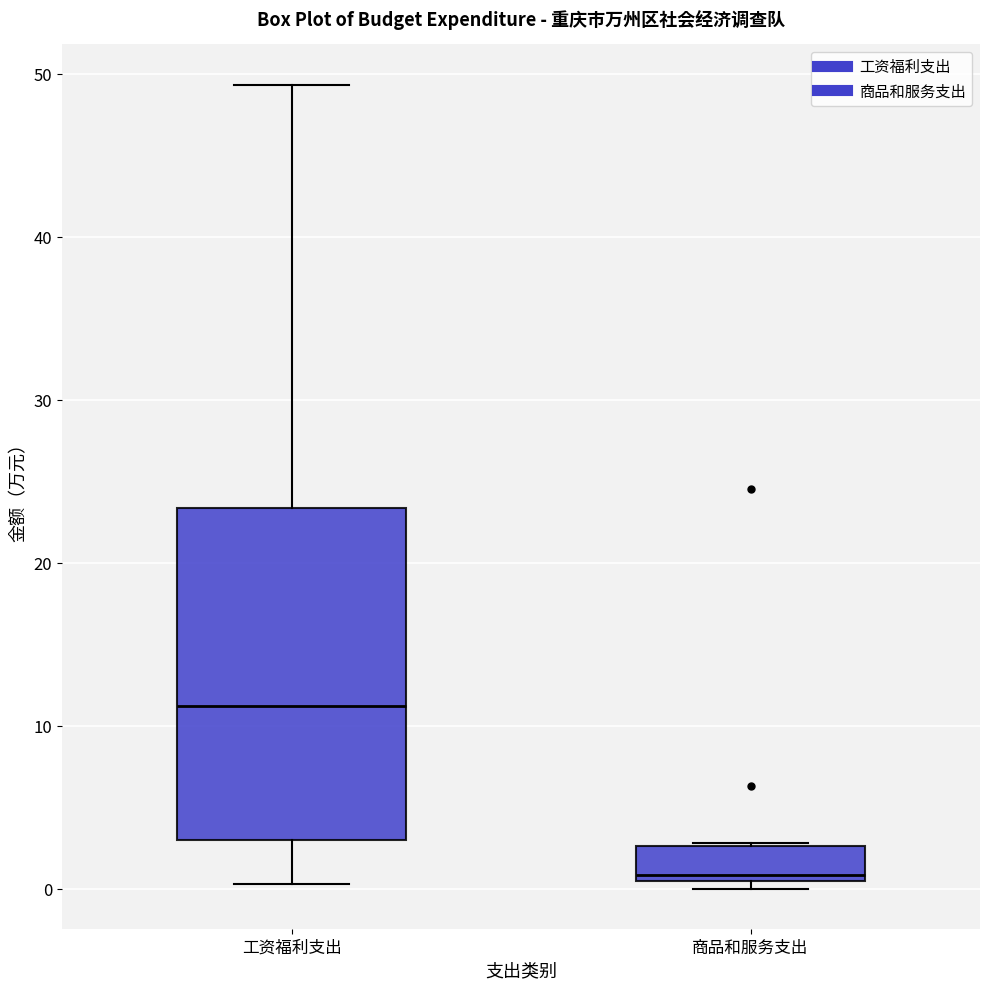

Reading left to right, transcribe this box plot: for each box, give where its median line is, the range the box spans, and where its two whiskers end, as read against the y-axis. The values are not printed on the chart, so give them approximately, as read against the axis.

工资福利支出: median 11, box 3 to 23, whiskers 0 to 49
商品和服务支出: median 1, box 0 to 3, whiskers 0 (just below the box's lower edge) to 3